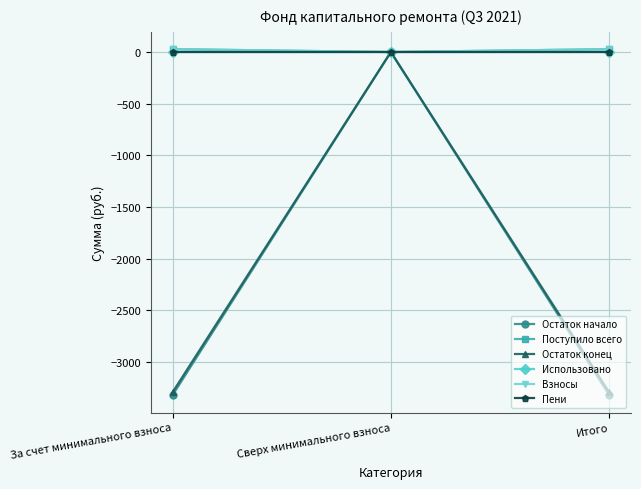

What is the label of the 3rd point from the left?

Итого